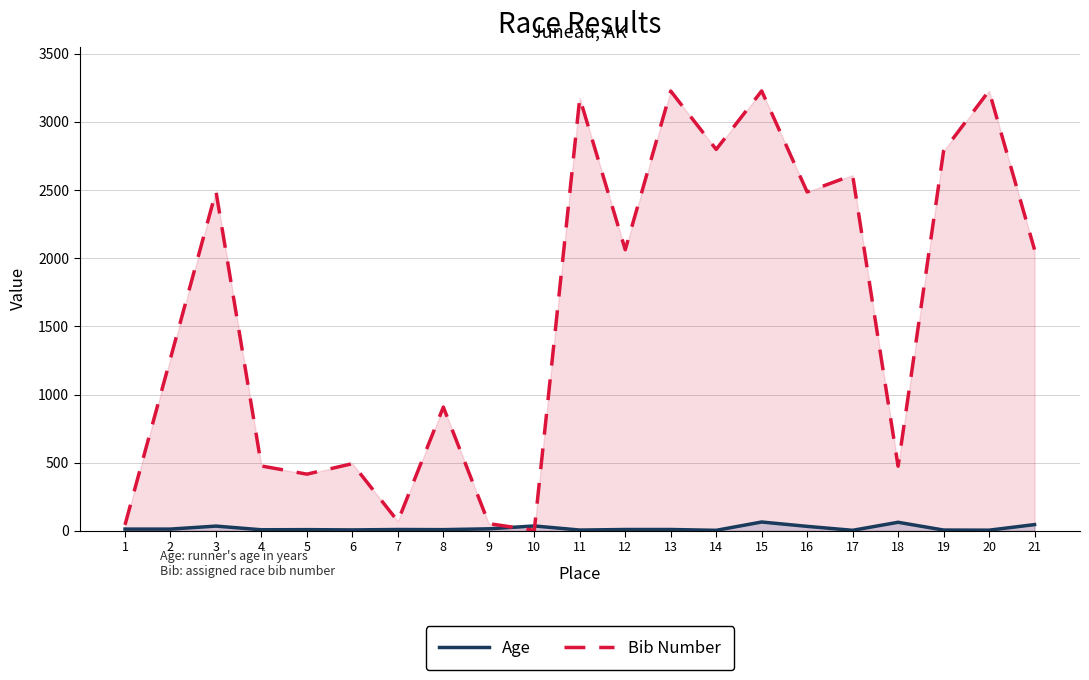

Which series changed the most between 14 and 21?

Bib Number